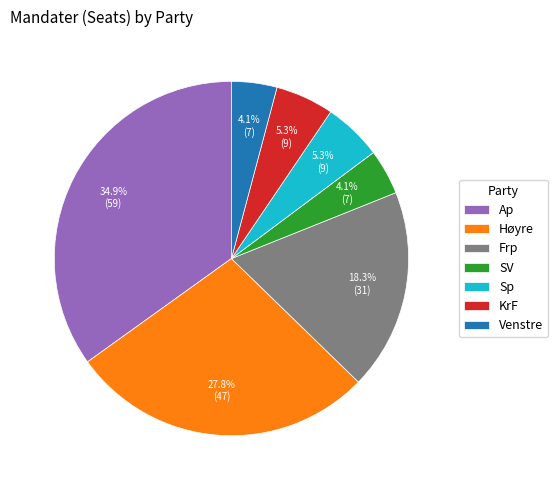

Approximately how many times larger is the value at Venstre compared to Sp?

0.8